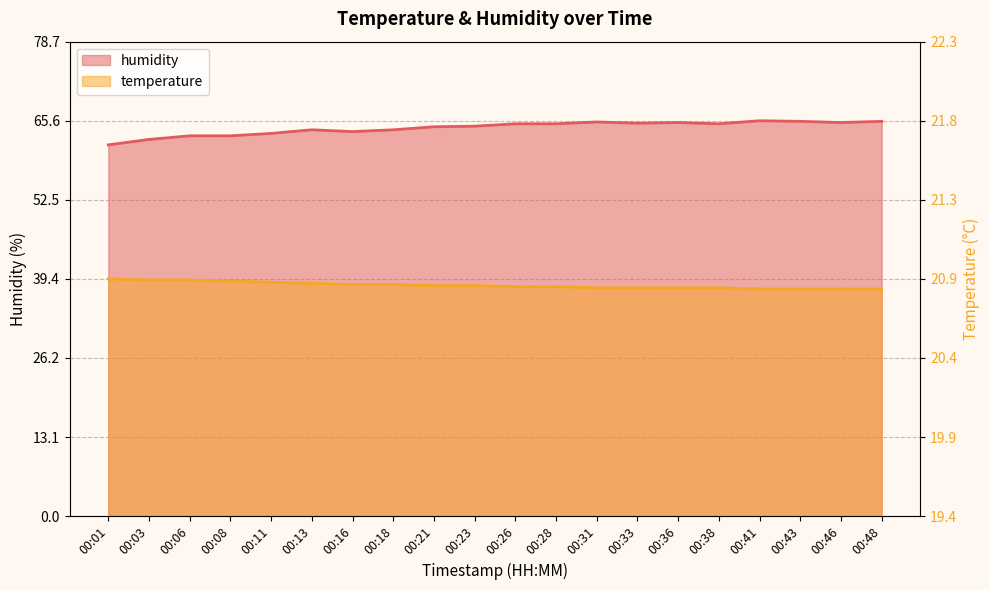

What is the spread (max minus min) of values at 00:03?

23.3